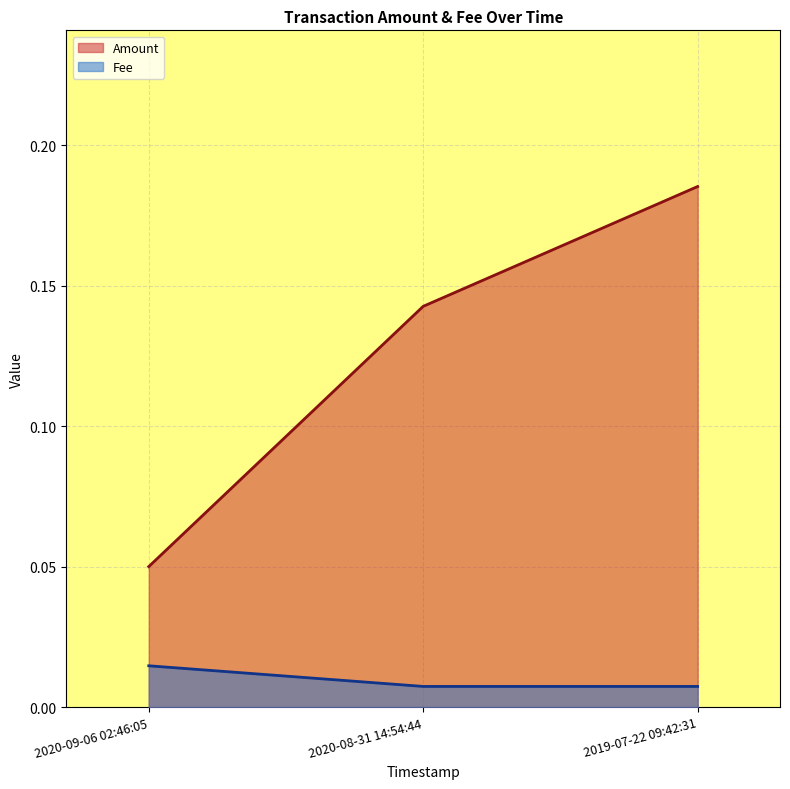

What value does the Amount series have at 2020-08-31 14:54:44?

0.1